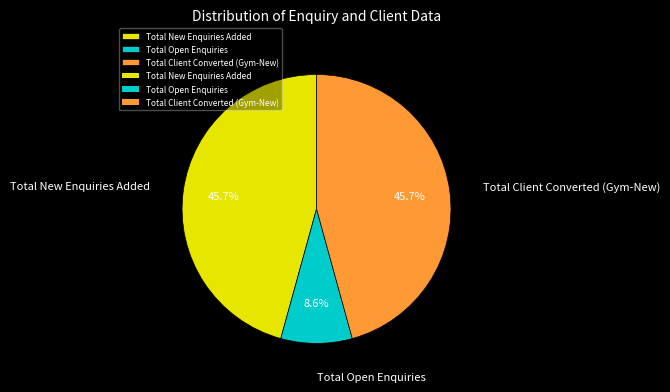

Which category has the smallest portion of the pie?

Total Open Enquiries